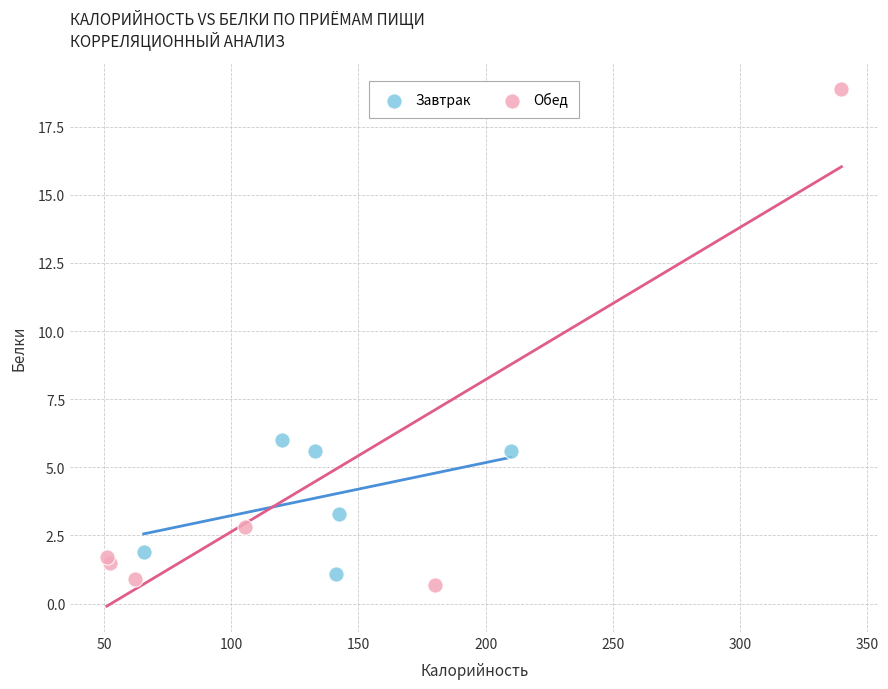

Which series reaches the maximum Y coordinate?

Обед